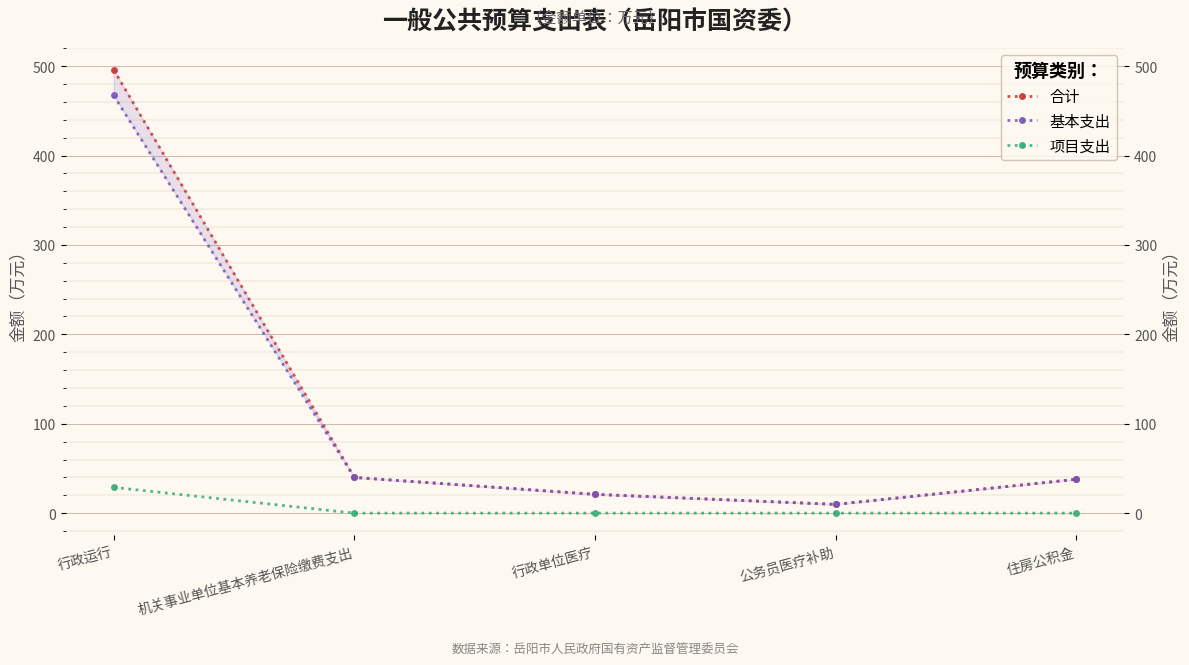

What is the maximum value shown in the chart?

496.1